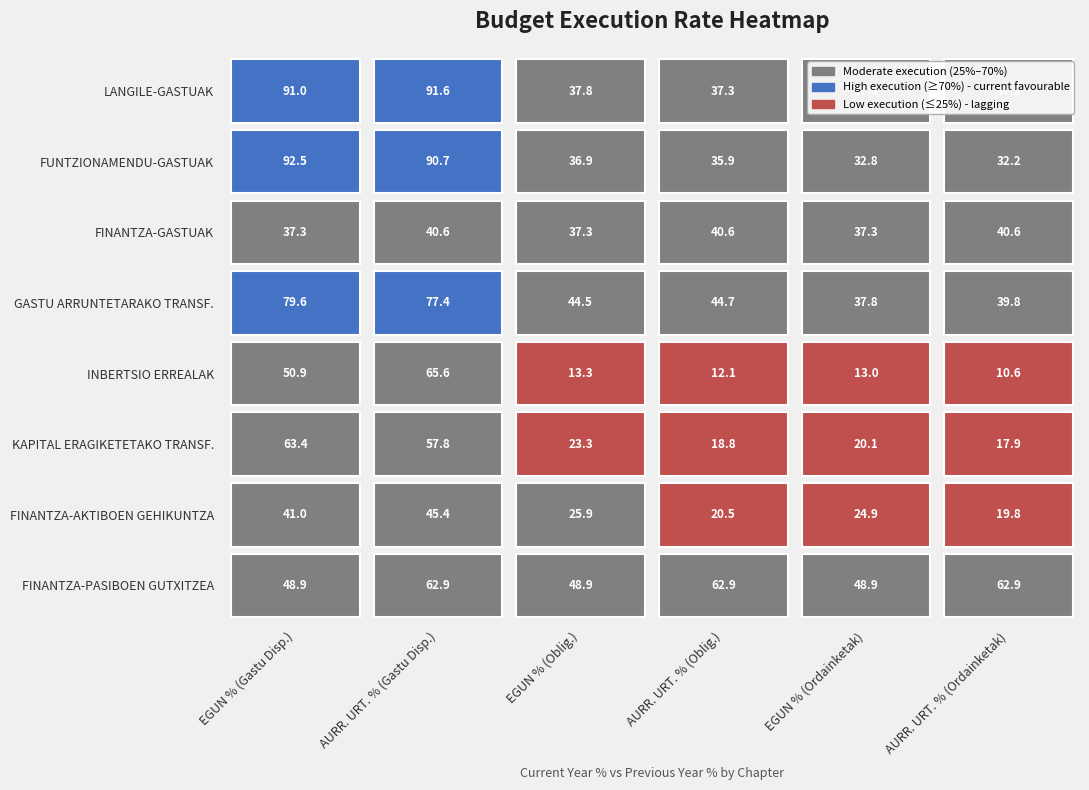

Which series has the largest range (max minus min)?

FUNTZIONAMENDU-GASTUAK